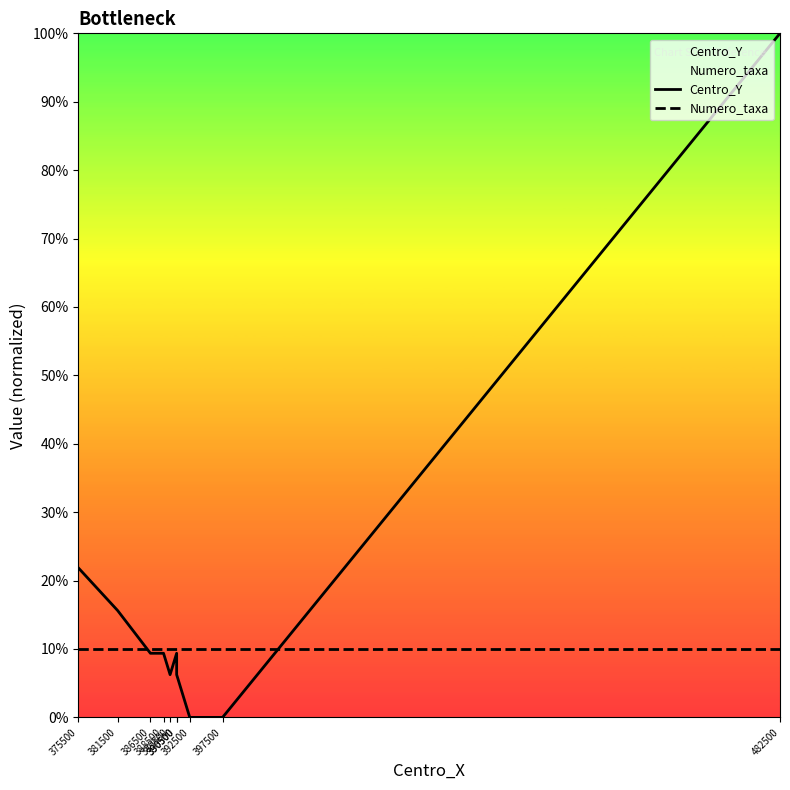

What is the sum of the Numero_taxa values at 392500 and 390500?

20.0